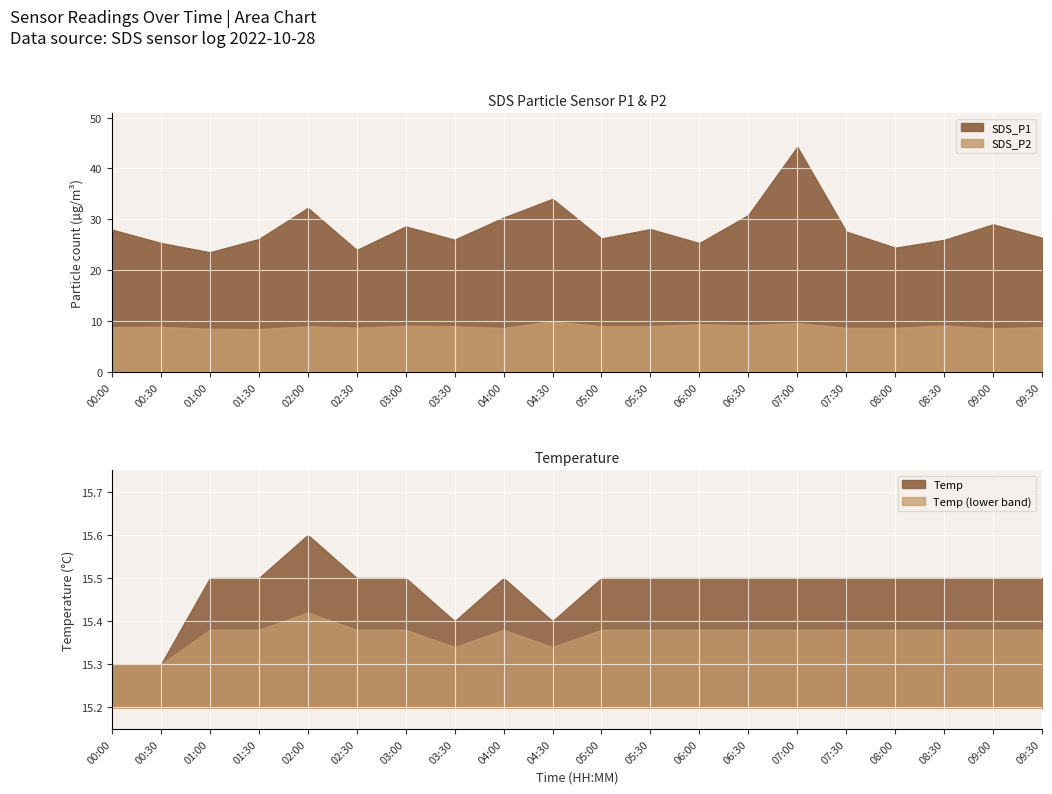

How many interior local valleys does the SDS_P2 series have?

7